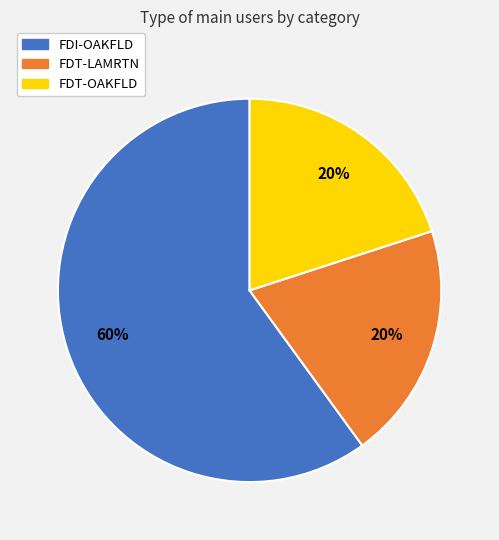

Combined, do FDI-OAKFLD and FDT-OAKFLD account for over 50%?

Yes